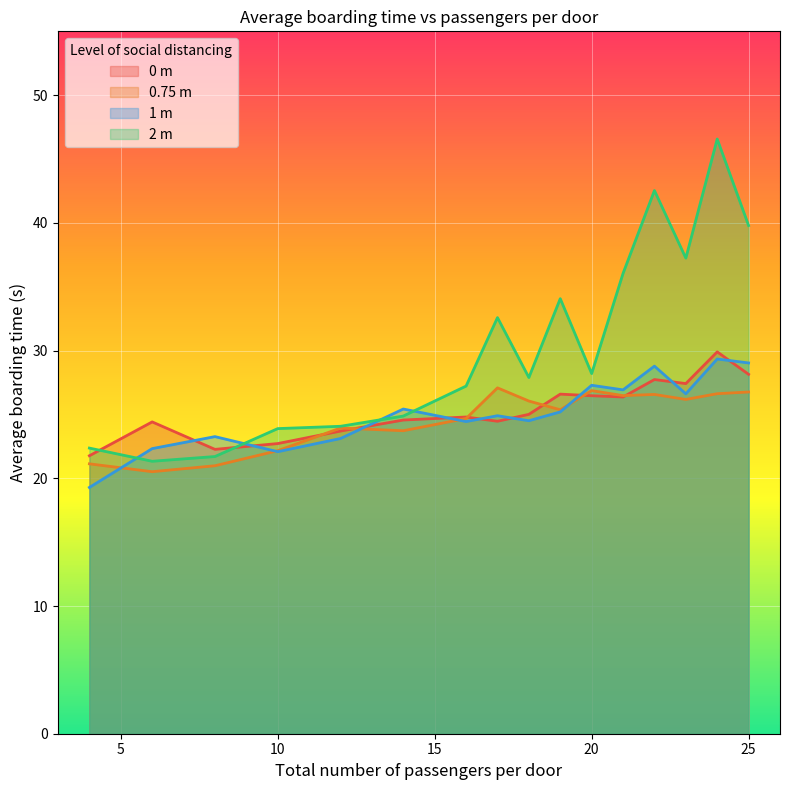

What is the approximate value of 0 m at 10?

22.7